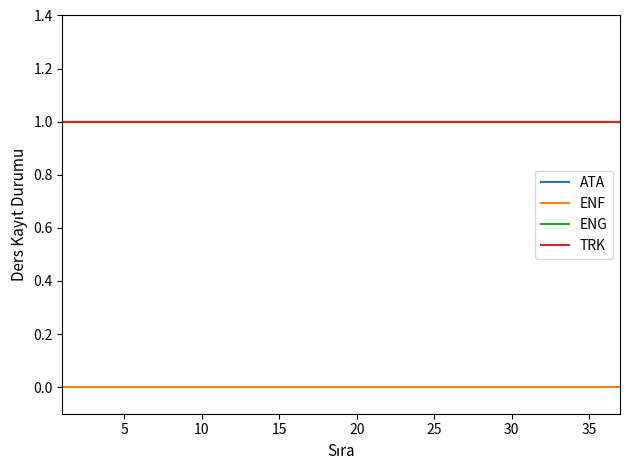

Reading left to right, list all the values displayed in this chart.

ATA: 1	1	1	1	1	1	1	1	1	1	1	1	1	1	1	1	1	1	1	1	1	1	1	1	1	1	1	1	1	1	1	1	1	1	1	1	1
ENF: 0	0	0	0	0	0	0	0	0	0	0	0	0	0	0	0	0	0	0	0	0	0	0	0	0	0	0	0	0	0	0	0	0	0	0	0	0
ENG: 1	1	1	1	1	1	1	1	1	1	1	1	1	1	1	1	1	1	1	1	1	1	1	1	1	1	1	1	1	1	1	1	1	1	1	1	1
TRK: 1	1	1	1	1	1	1	1	1	1	1	1	1	1	1	1	1	1	1	1	1	1	1	1	1	1	1	1	1	1	1	1	1	1	1	1	1